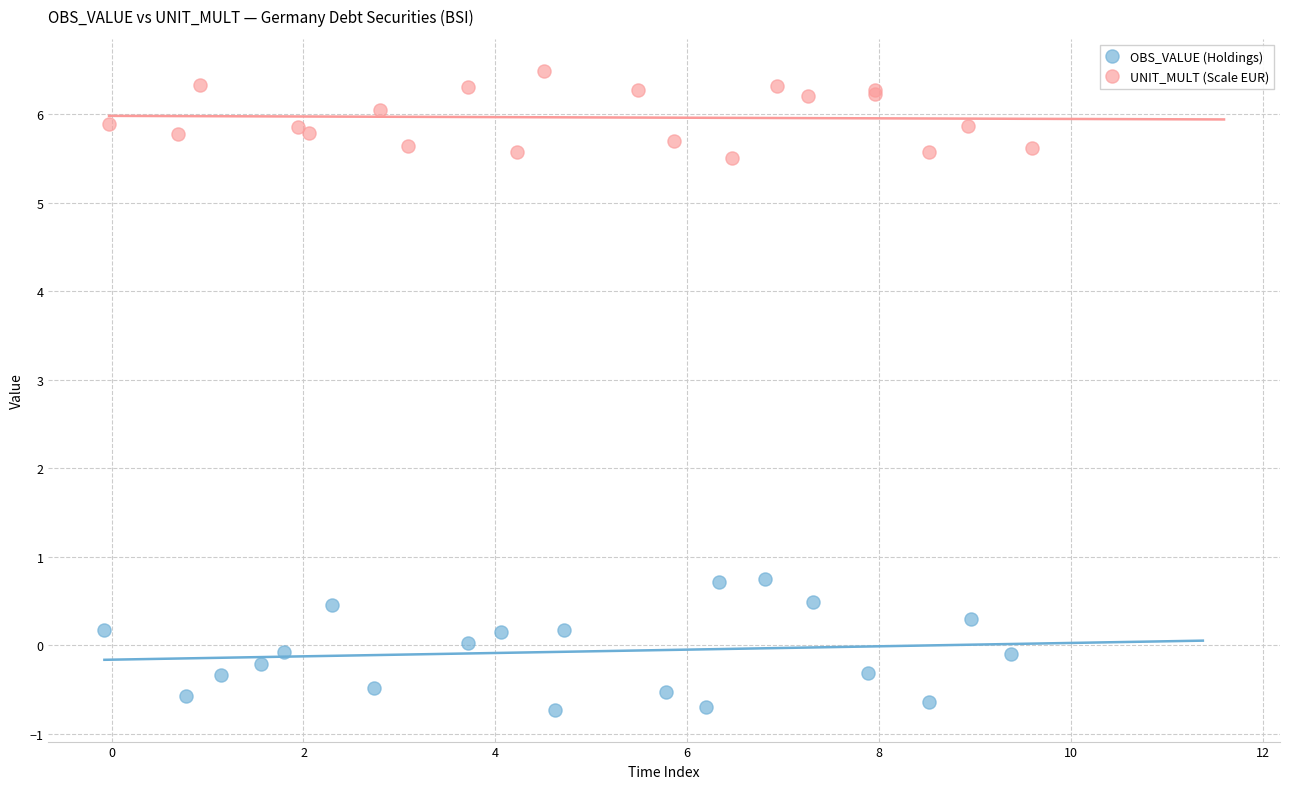

Which series has the widest spread of Y values?

OBS_VALUE (Holdings)